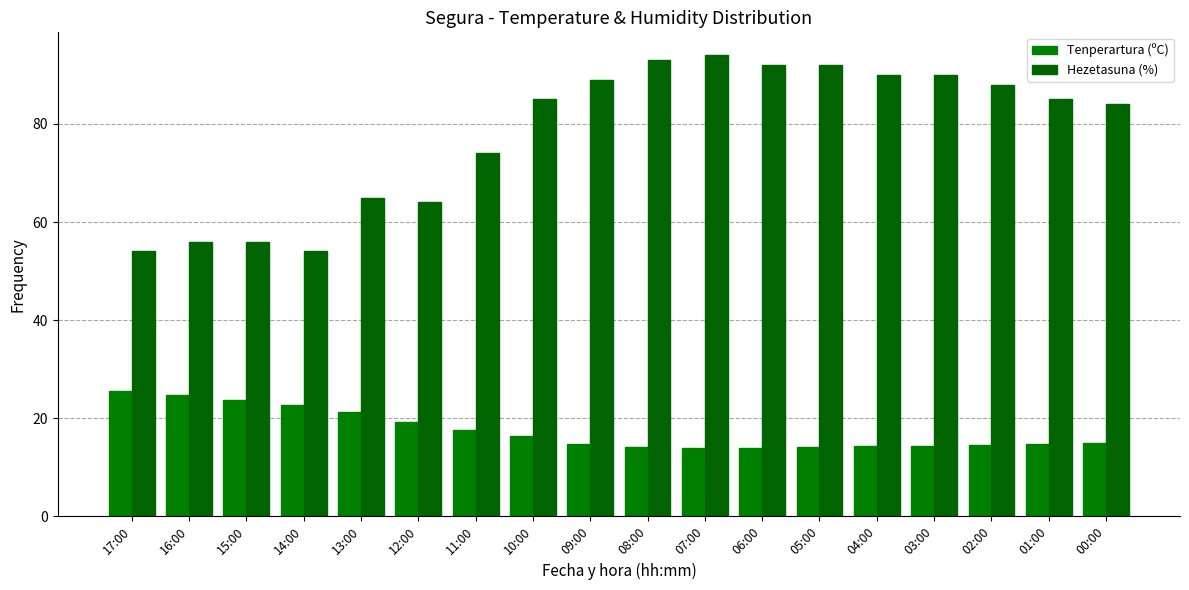

How many series are shown in this chart?

2